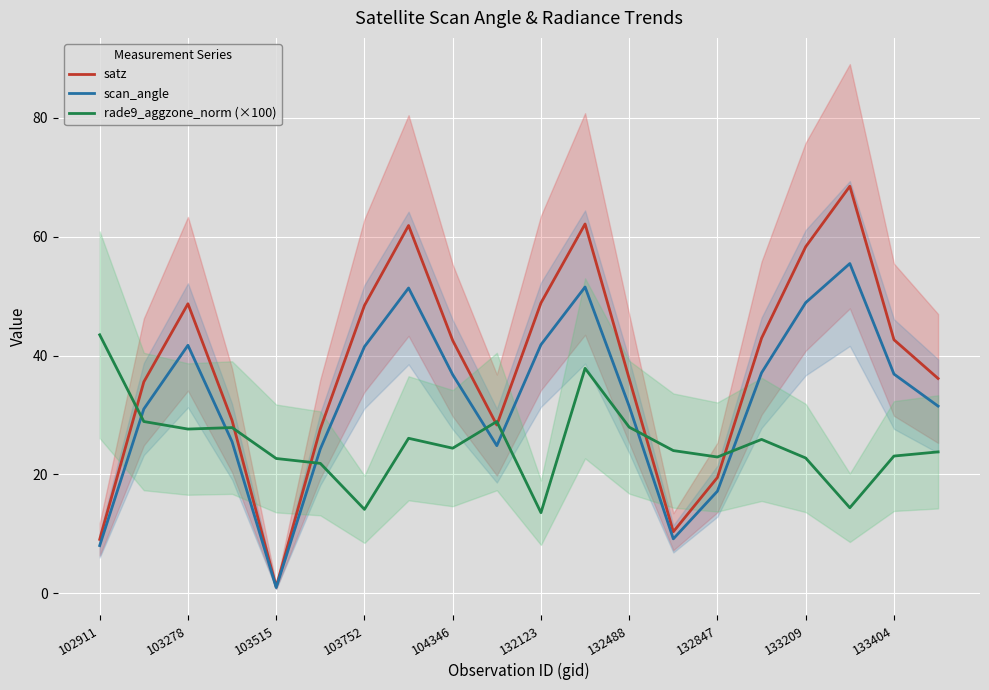

Does the chart display data point markers on the line(s)?

No